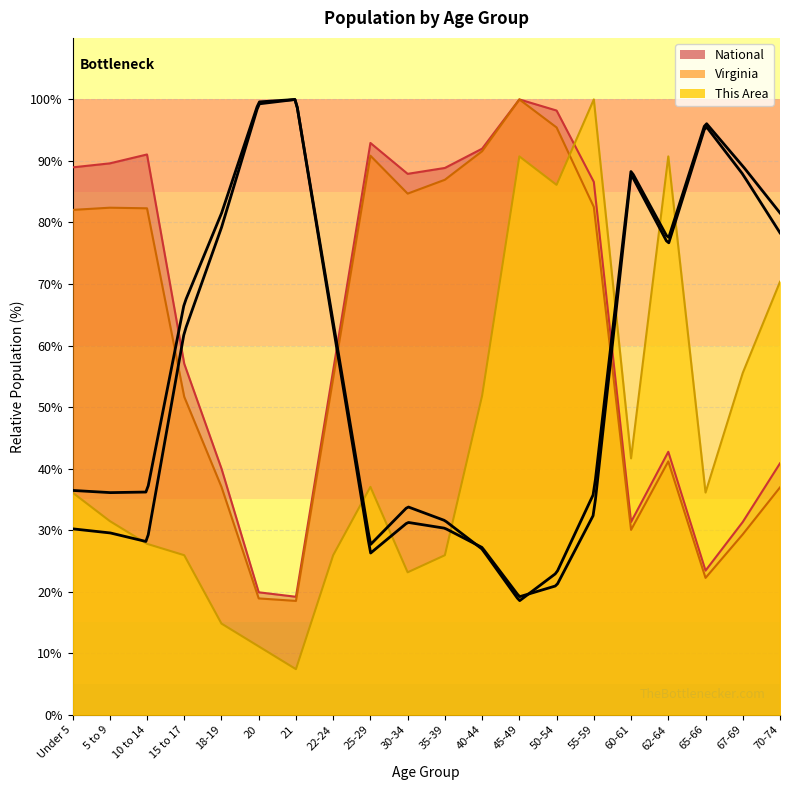

The National series shows 40.0 at 18-19. True or false?

True